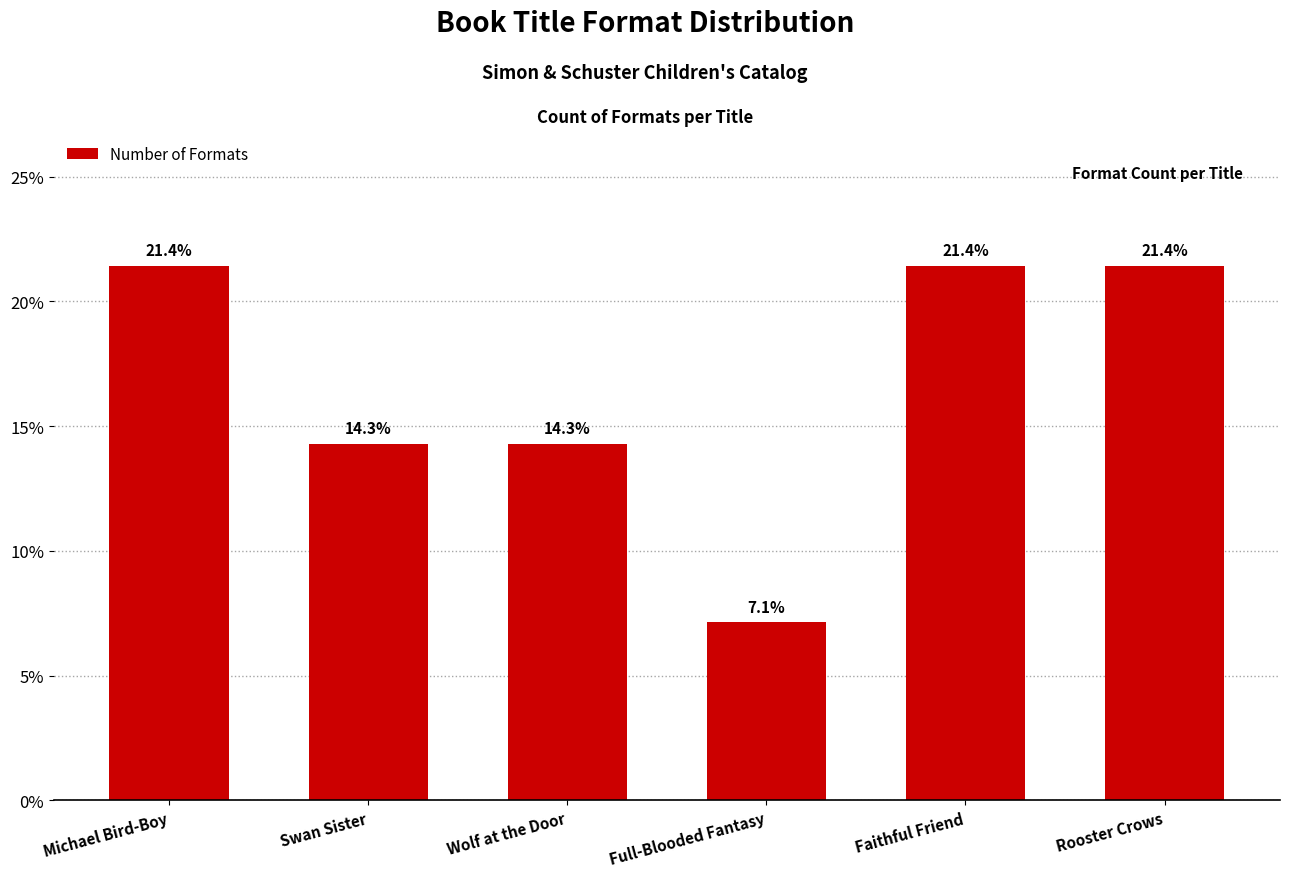

Is it true that the value at Michael Bird-Boy is 21.4?

True